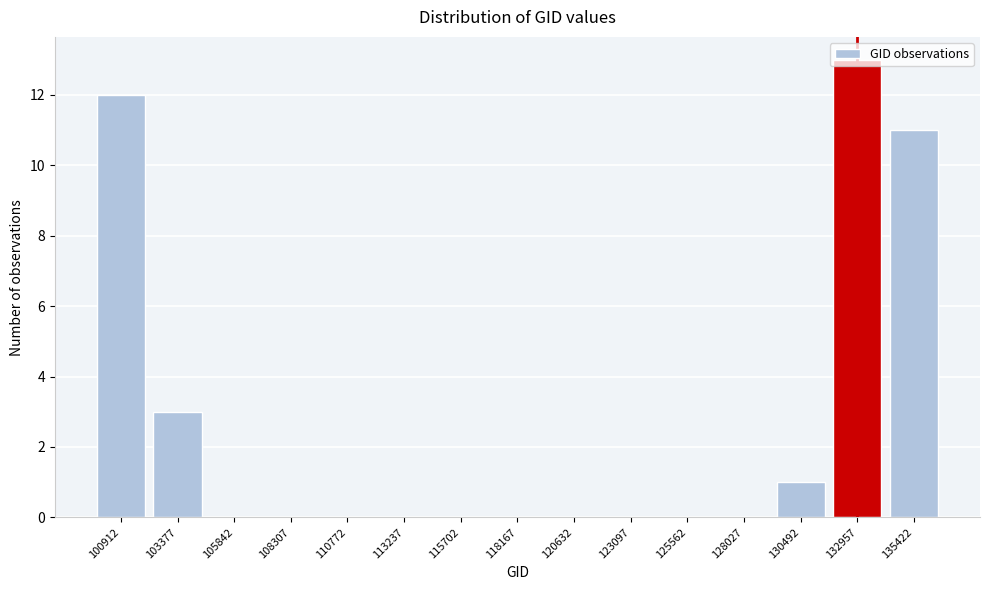

What is the change in value from 105842 to 132957?

+13